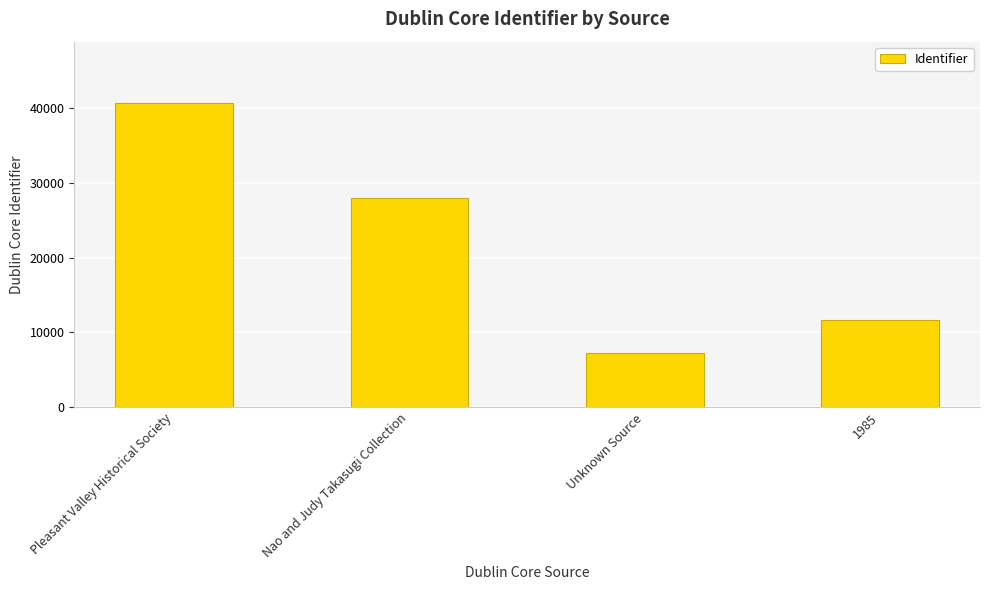

True or false: the data shows 40699 at Pleasant Valley Historical Society.

True